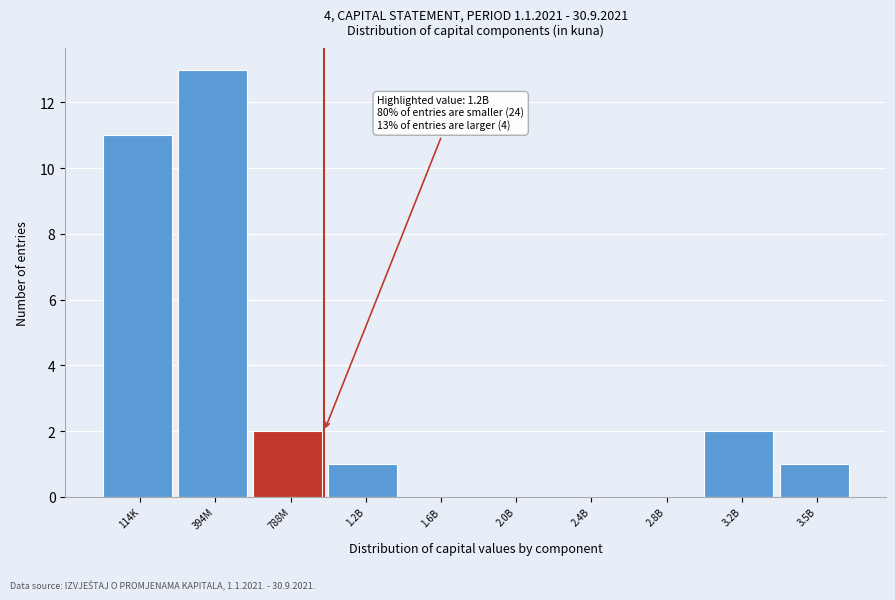

Reading left to right, what are all the values shown in this chart?

114K=11	394M=13	788M=2	1.2B=1	1.6B=0	2.0B=0	2.4B=0	2.8B=0	3.2B=2	3.5B=1